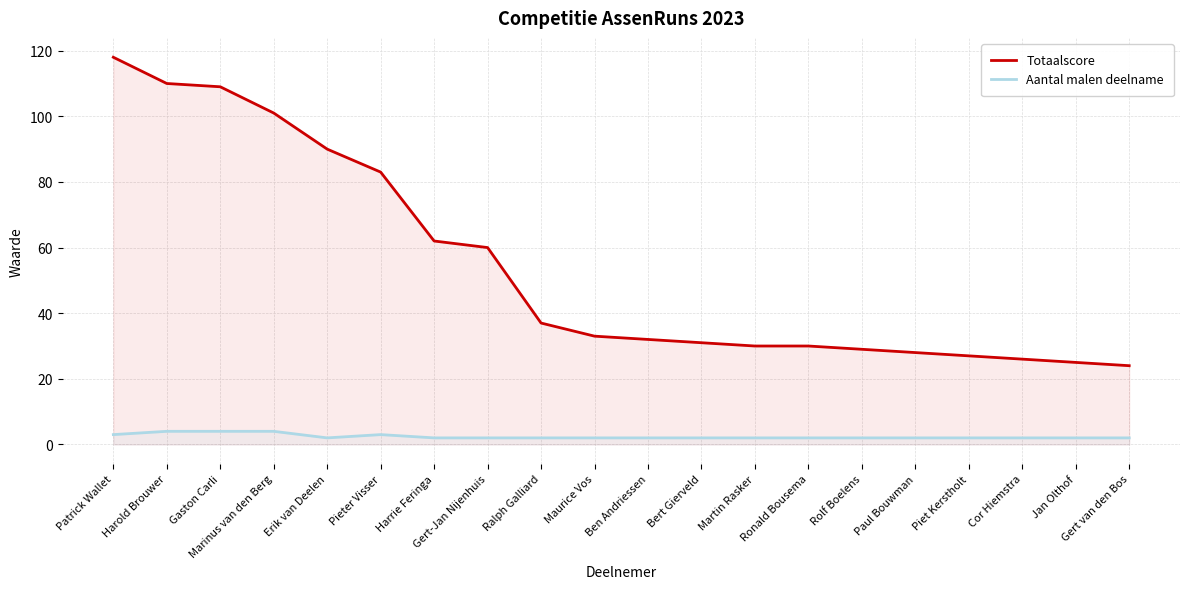

True or false: Totaalscore and Aantal malen deelname cross at least once.

False